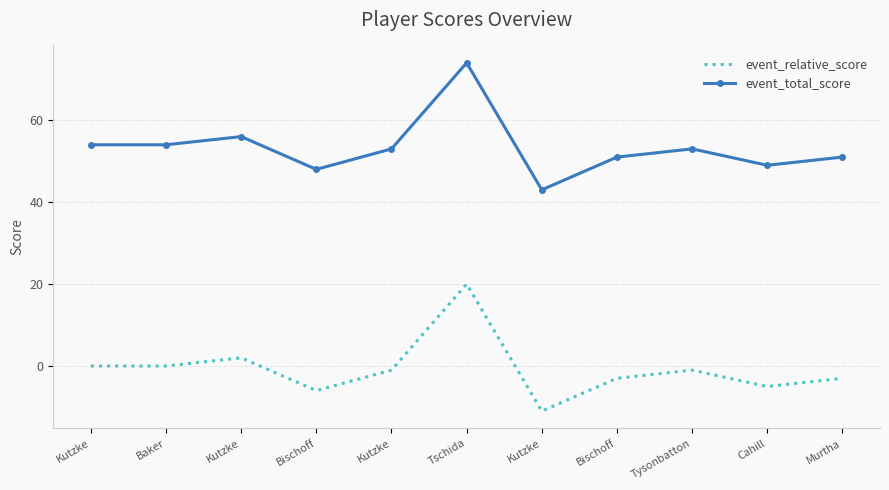

True or false: event_relative_score has more than 0 interior local peaks.

True